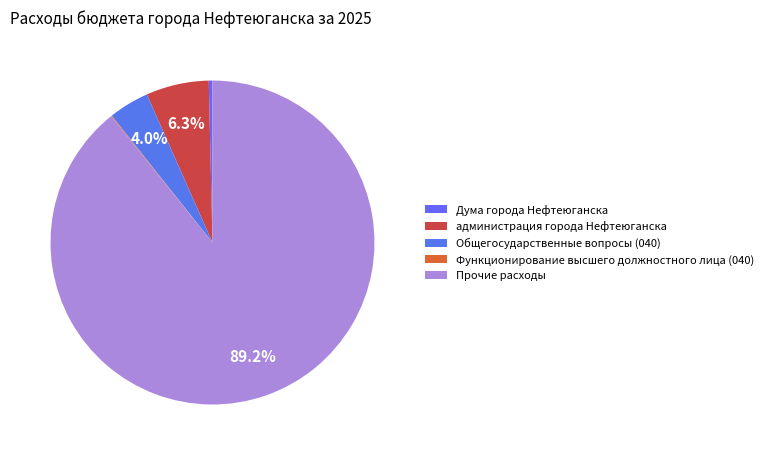

Which category has the biggest portion of the pie?

Прочие расходы